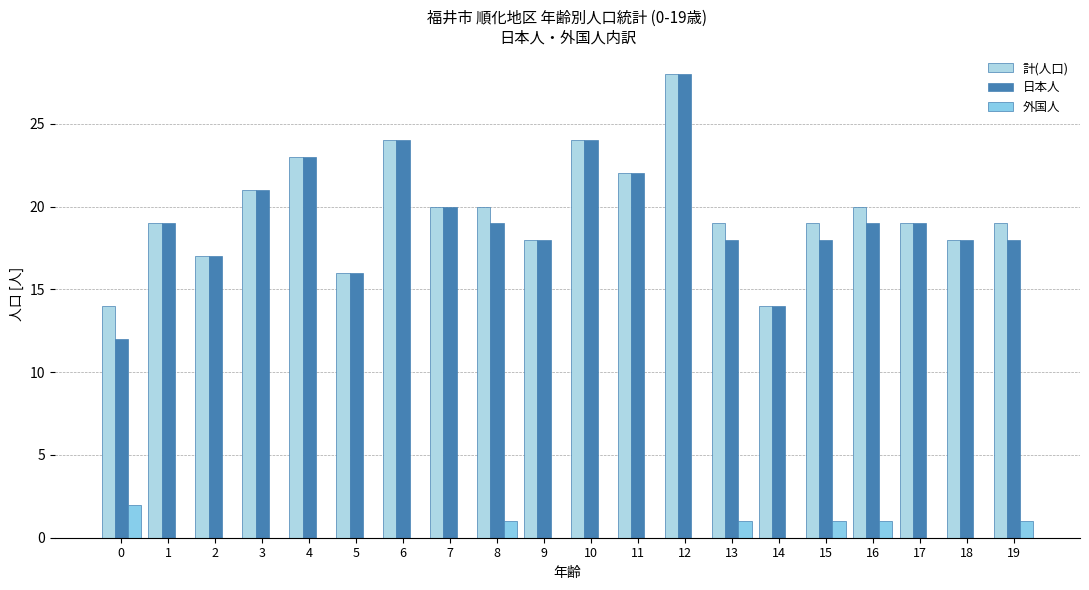

Are the bars grouped side by side (vs. stacked)?

Yes